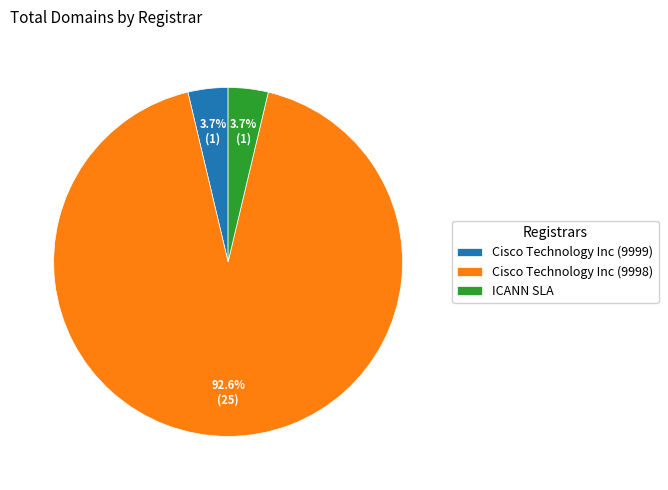

To the nearest percent, what is the difference between the largest and smallest slice percentages?

89%